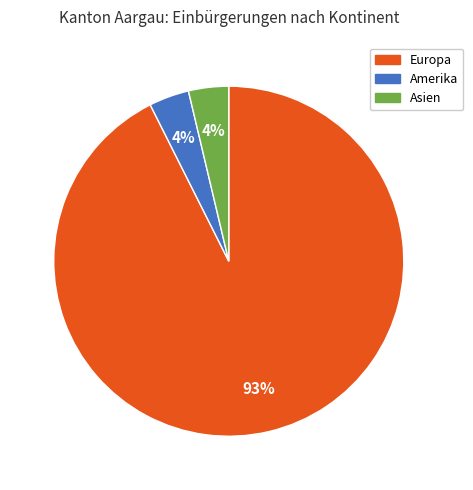

Does any single category account for the majority?

Yes